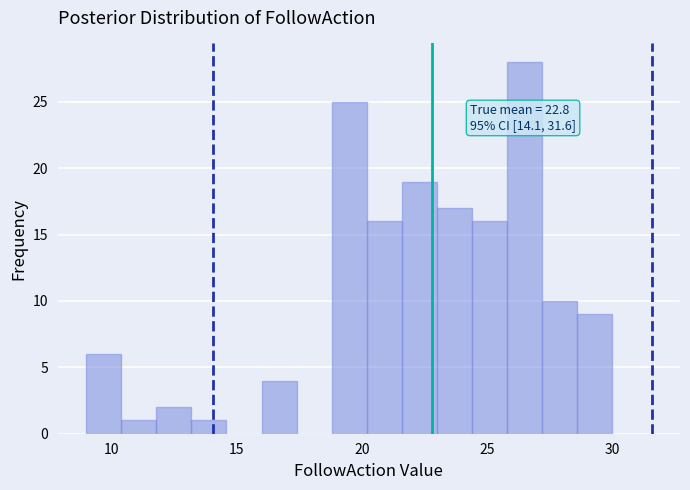

Read against the x-axis, roughly where is the centre of the tallest bar?

26.5